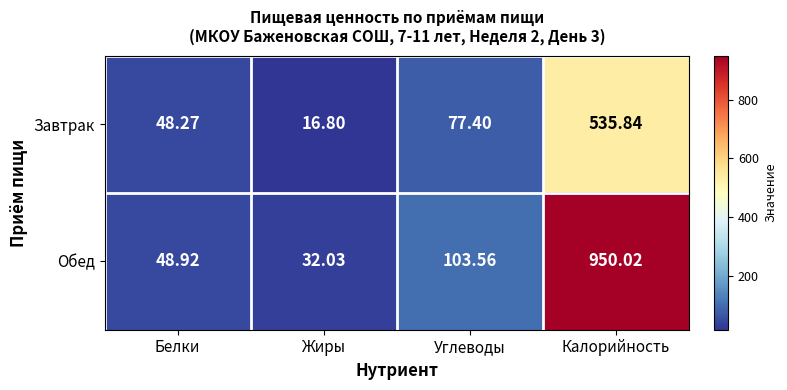

What is the greatest value displayed?

950.0